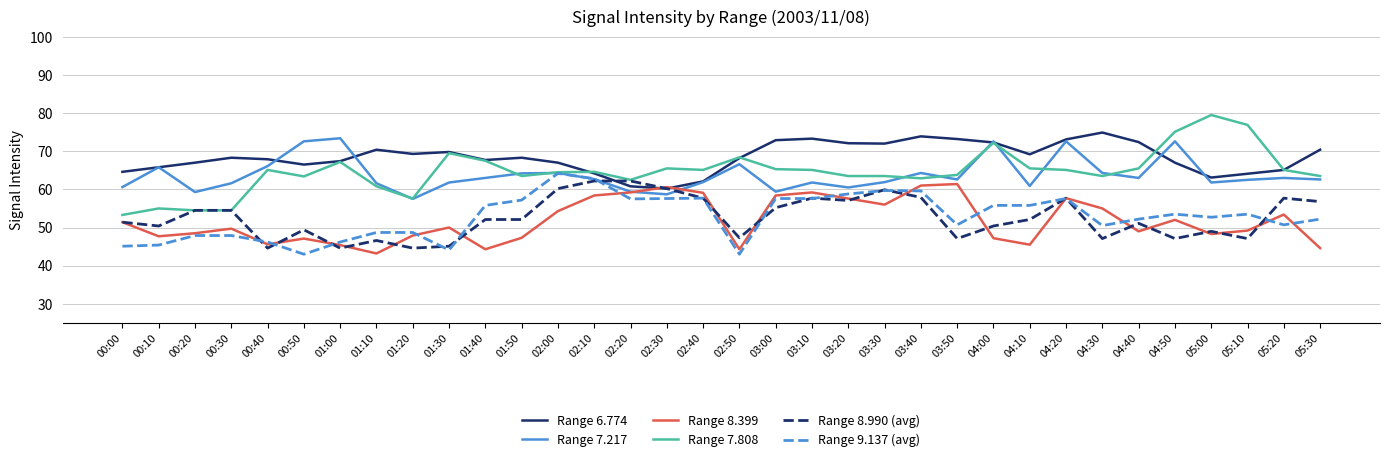

Is it true that Range 8.990 (avg) equals 50.4 at 00:10?

True